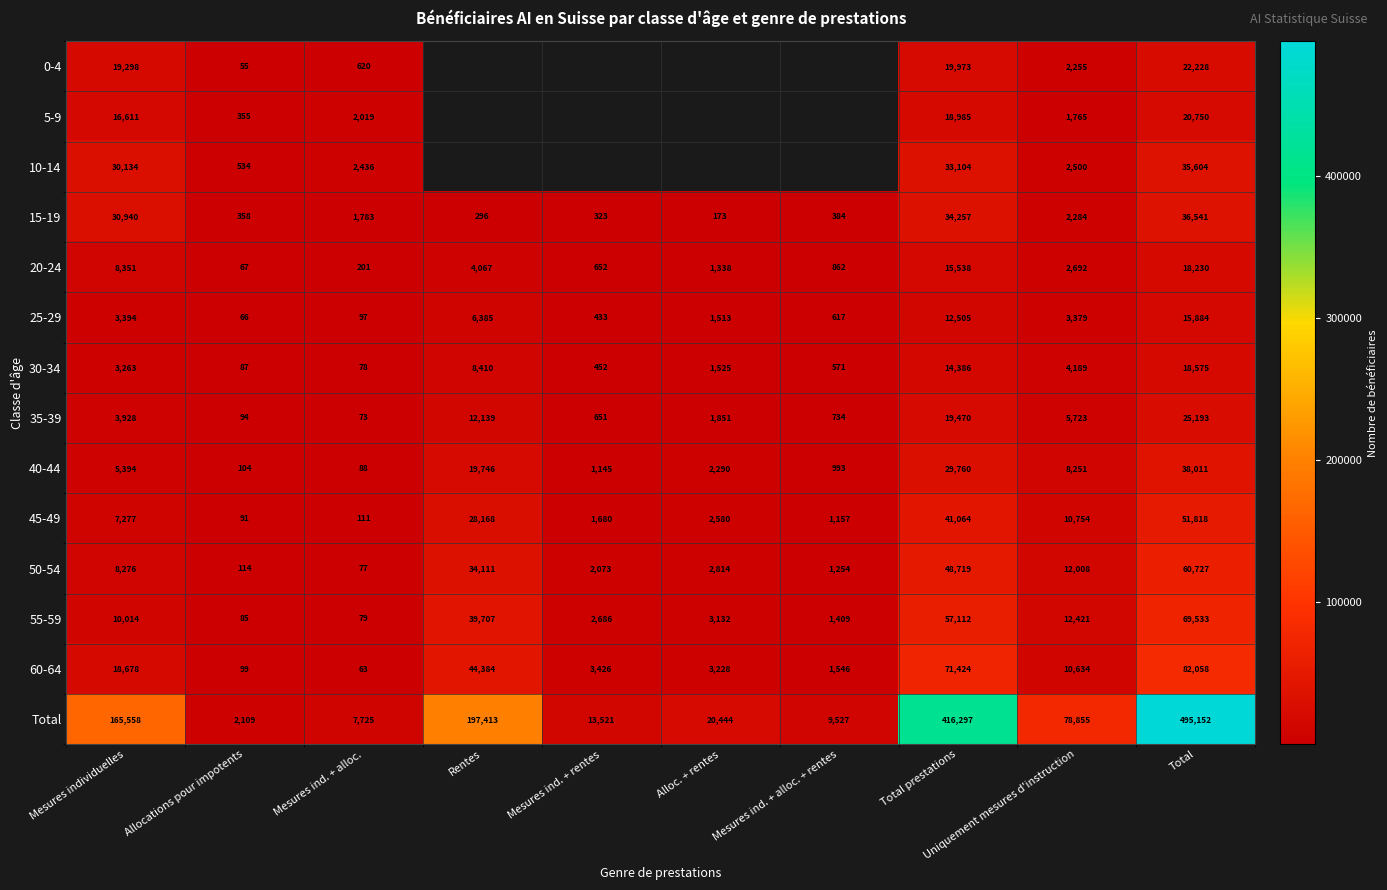

What is the approximate value of 45-49 at Total prestations?

41064